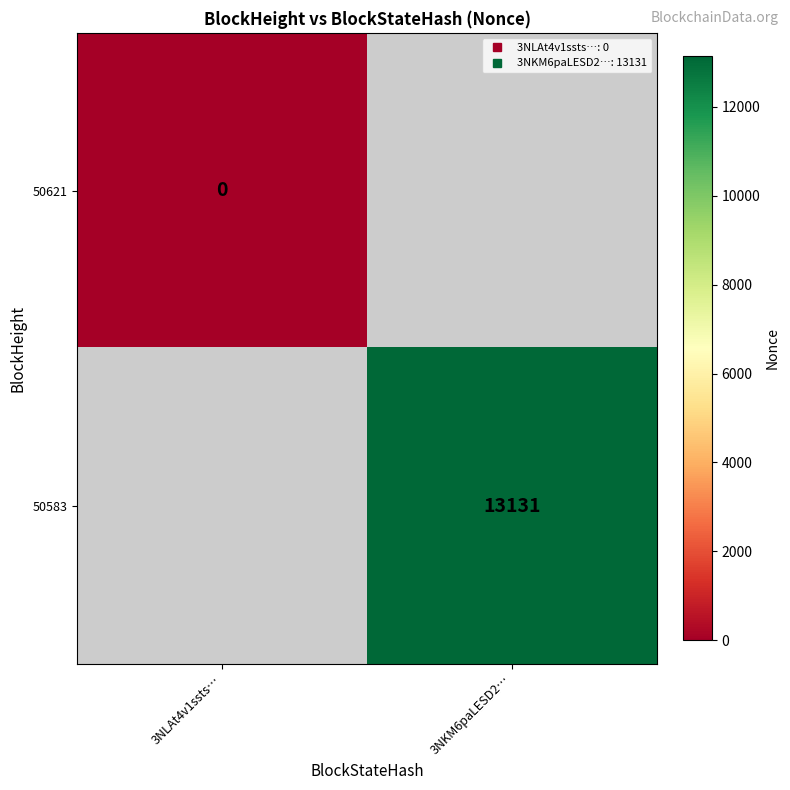

At 3NKM6paLESD2…, list the series in order from smallest to largest.

50621, 50583